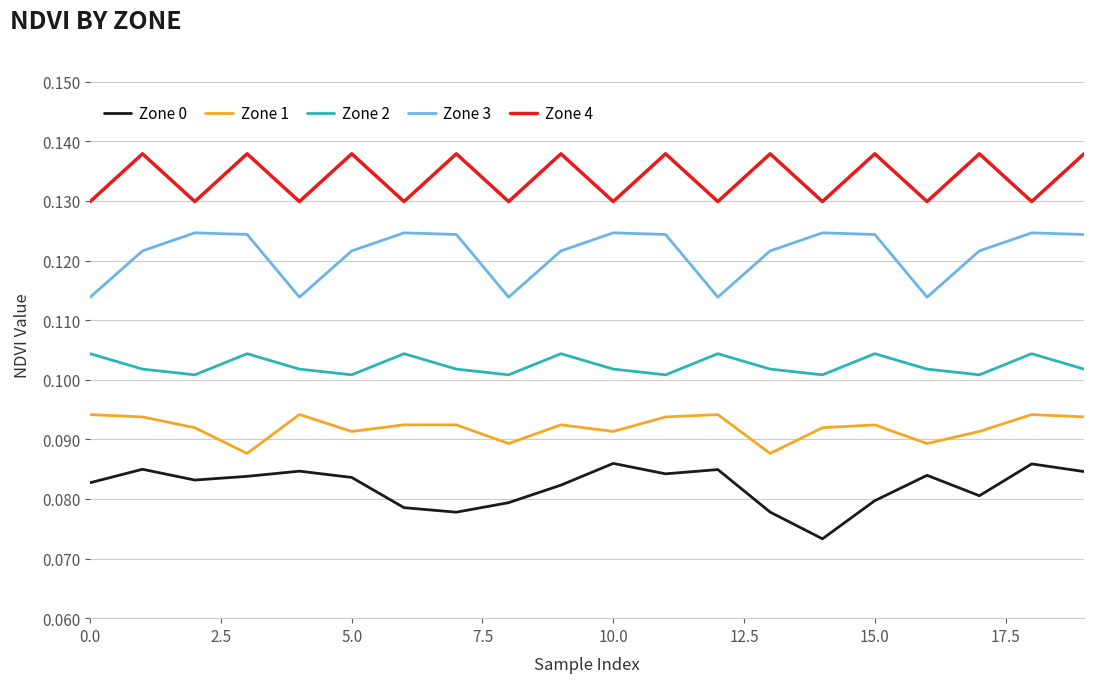

List the series in order of their peak value, highest first.

Zone 4, Zone 3, Zone 2, Zone 1, Zone 0